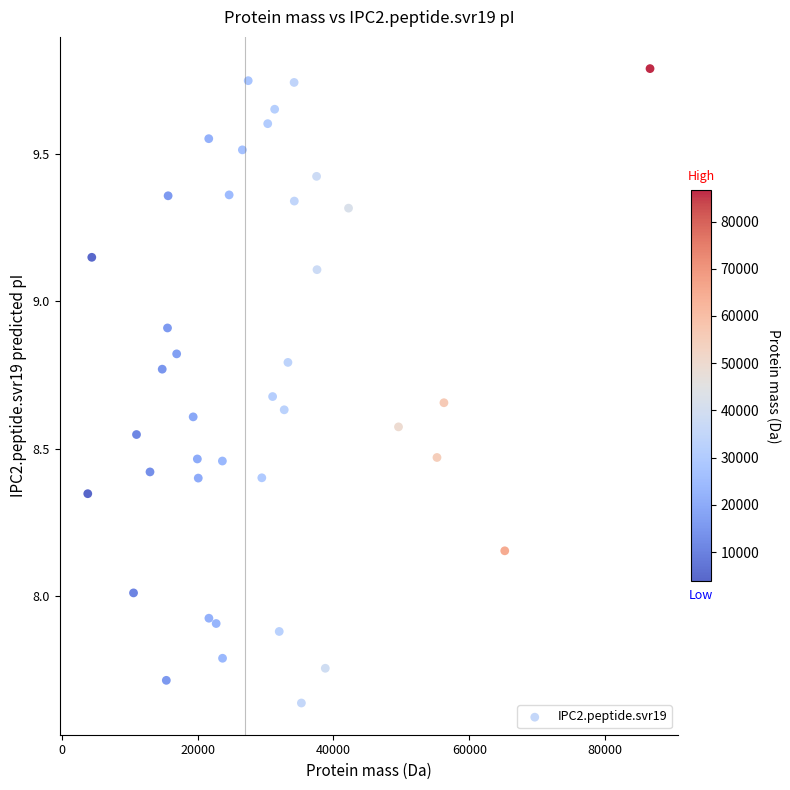

What is the range of Y values (max minus min)?

2.2